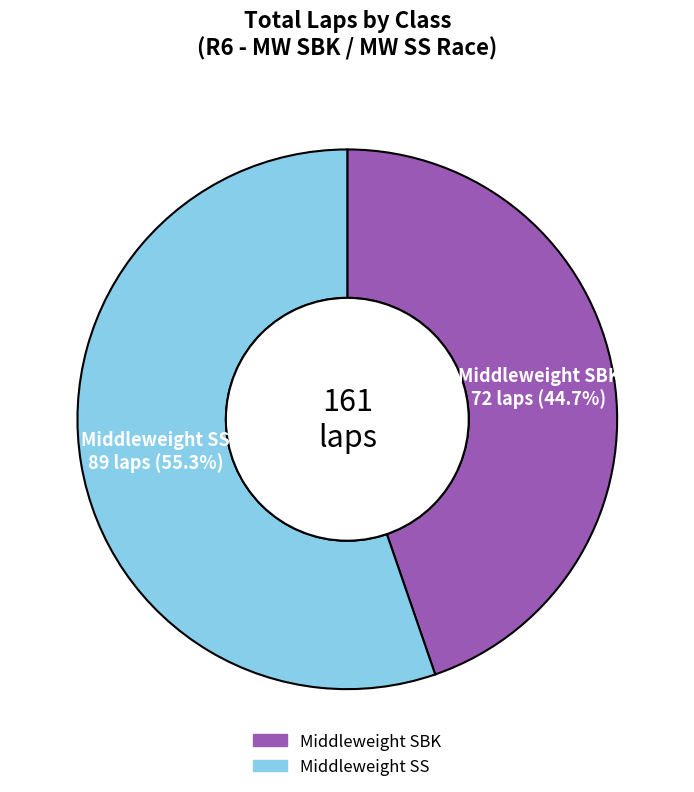

Does any single category account for the majority?

Yes